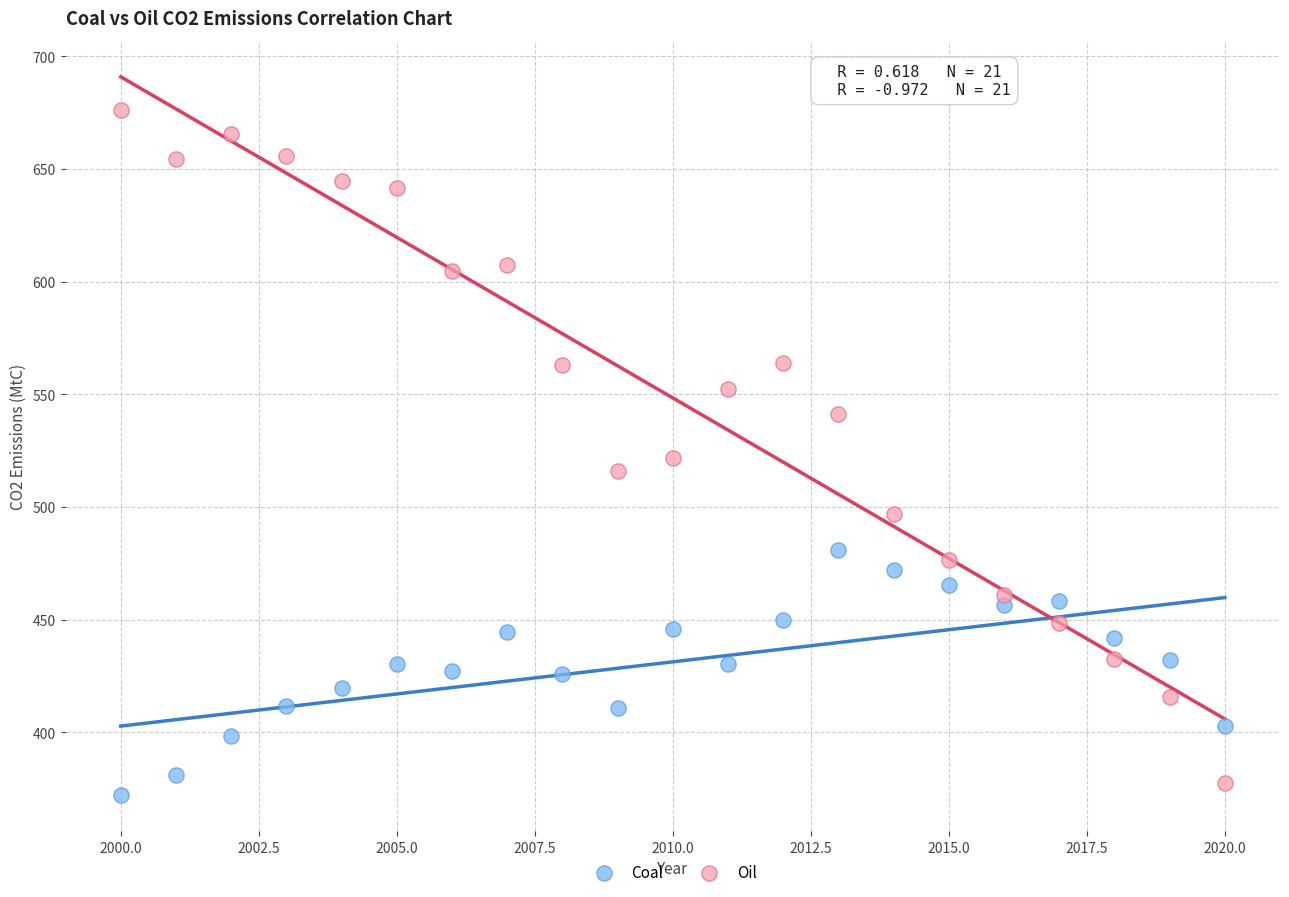

In the Oil series, what Y value is closest to 526?

521.7